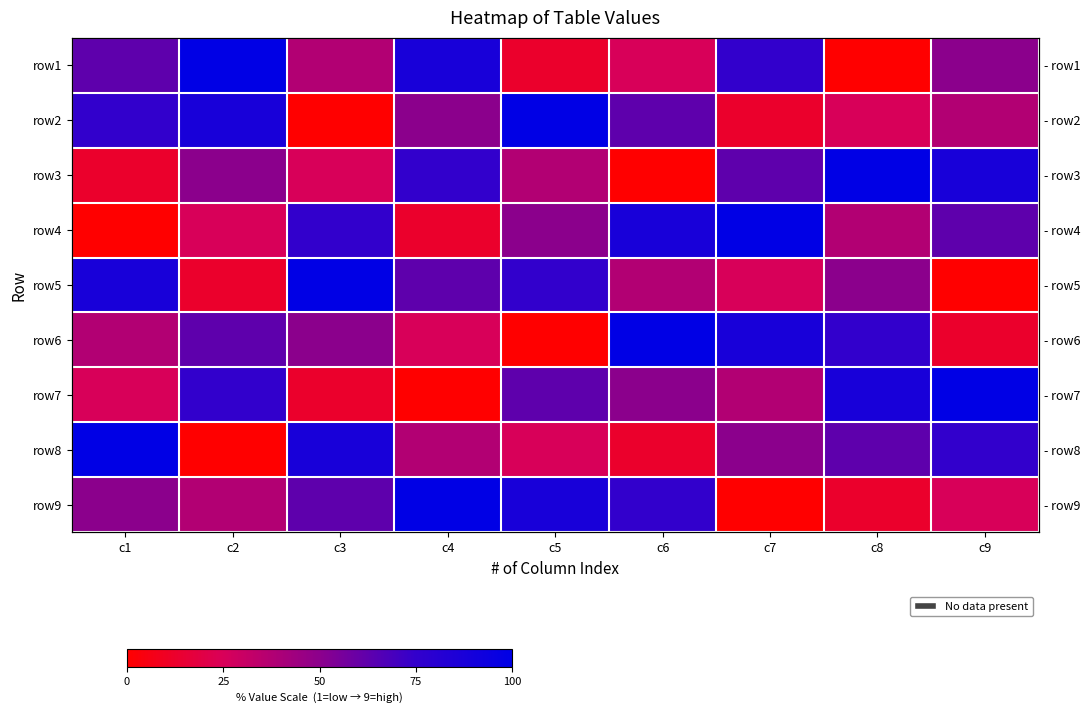

What is the difference between the highest and lowest values at c8?

100.0